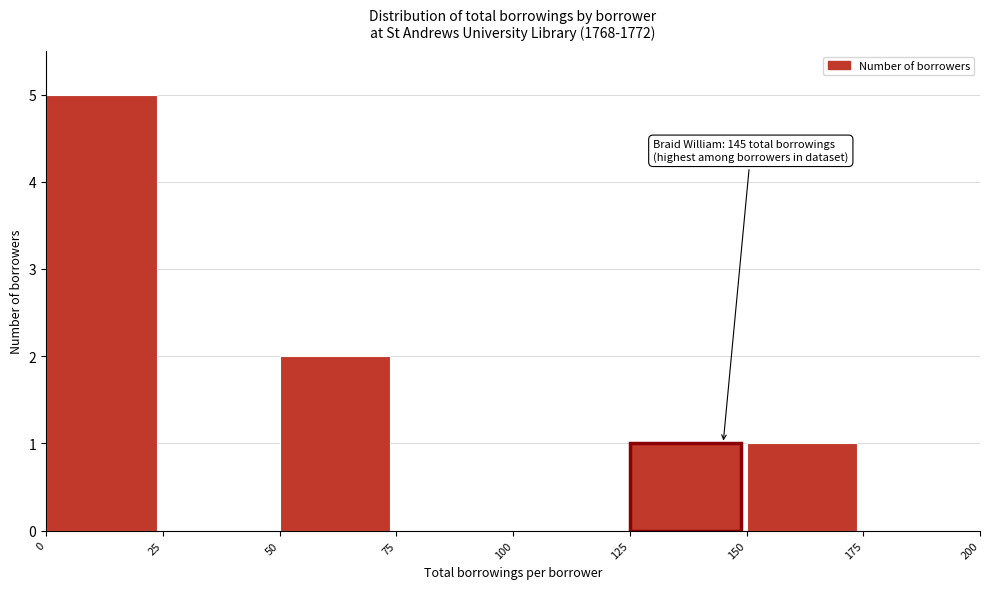

Over which range of the x-axis is the bar tallest?

0 to 25